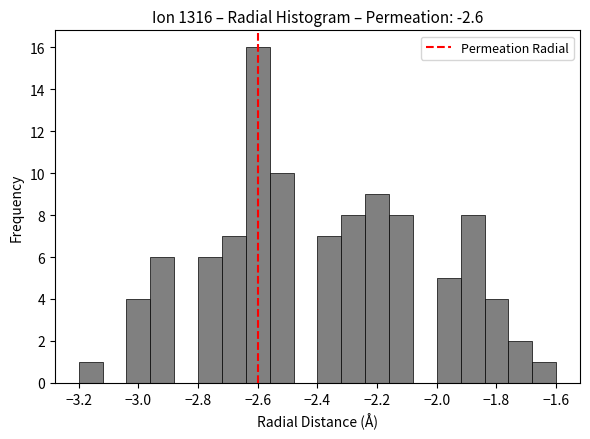

Reading left to right, transcribe this chart: for each bar, give the range it covers on the x-axis and its height. The values are not printed on the chart, so give them approximately, as read against the axis.

-3.20 to -3.12: 1
-3.12 to -3.04: 0
-3.04 to -2.96: 4
-2.96 to -2.88: 6
-2.88 to -2.80: 0
-2.80 to -2.72: 6
-2.72 to -2.64: 7
-2.64 to -2.56: 16
-2.56 to -2.48: 10
-2.48 to -2.40: 0
-2.40 to -2.32: 7
-2.32 to -2.24: 8
-2.24 to -2.16: 9
-2.16 to -2.08: 8
-2.08 to -2.00: 0
-2.00 to -1.92: 5
-1.92 to -1.84: 8
-1.84 to -1.76: 4
-1.76 to -1.68: 2
-1.68 to -1.60: 1